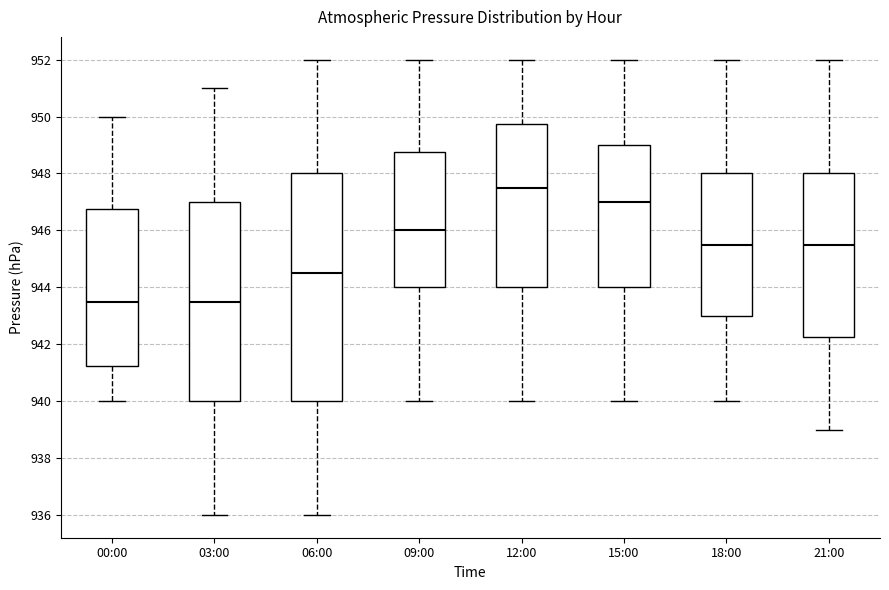

Where is the lower edge of the box for 03:00 on the y-axis? The values are not printed on the chart, so give them approximately, as read against the axis.

940.0